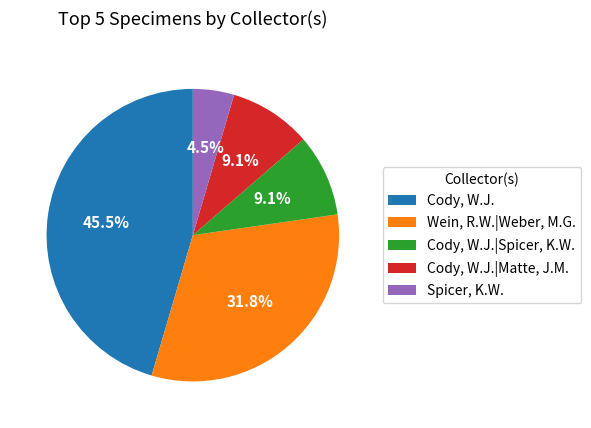

Is there a majority slice in this chart?

No